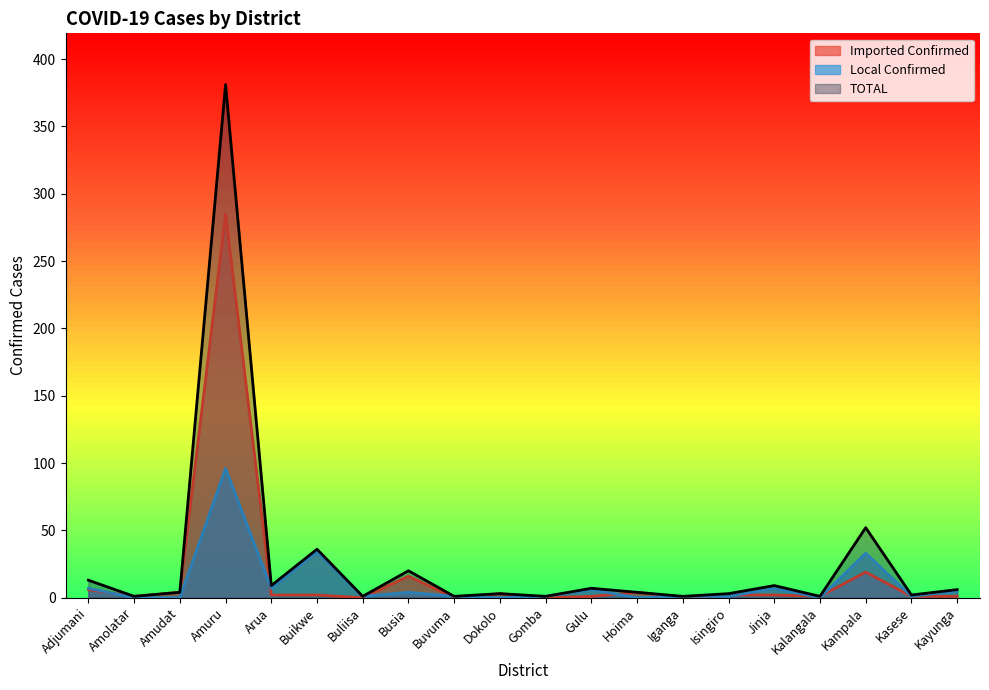

Reading right to left, list all the values displayed in this chart.

Imported Confirmed: 1	1	19	1	2	2	0	4	1	0	3	0	16	0	2	2	285	4	1	6
Local Confirmed: 5	1	33	0	7	1	1	0	6	1	0	1	4	1	34	7	96	0	0	7
TOTAL: 6	2	52	1	9	3	1	4	7	1	3	1	20	1	36	9	381	4	1	13